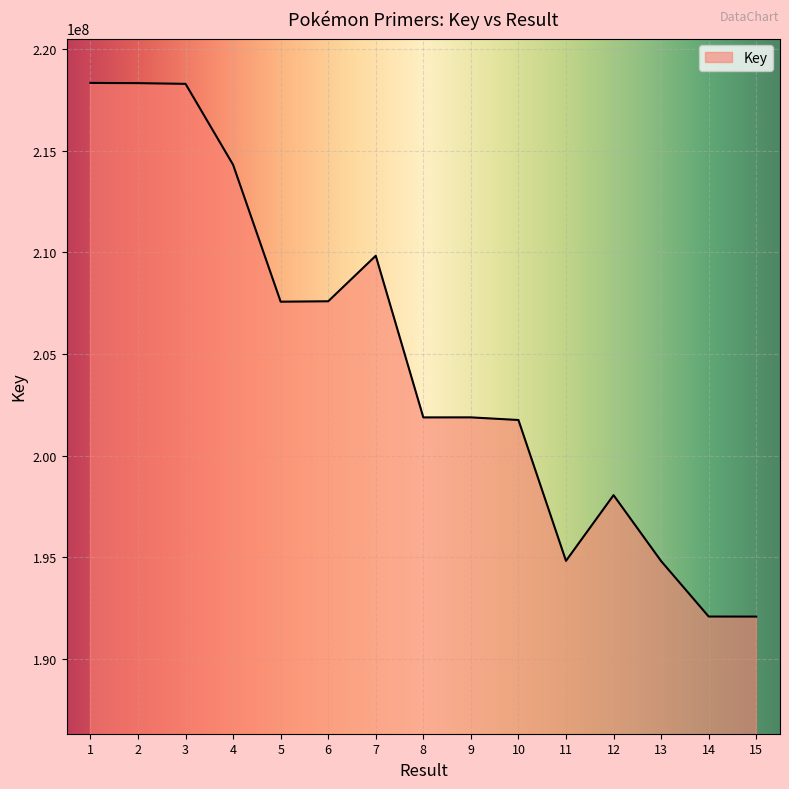

Where is the data nearest to the value 205209866?

5